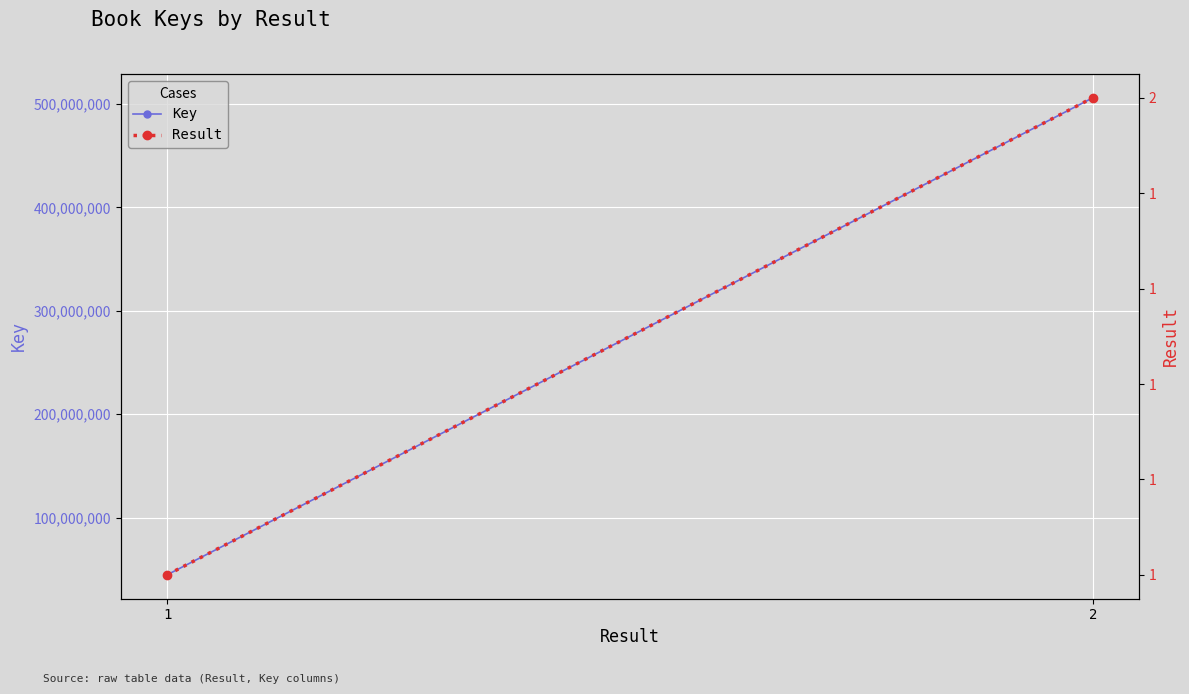

At 2, list the series in order from smallest to largest.

Result, Key